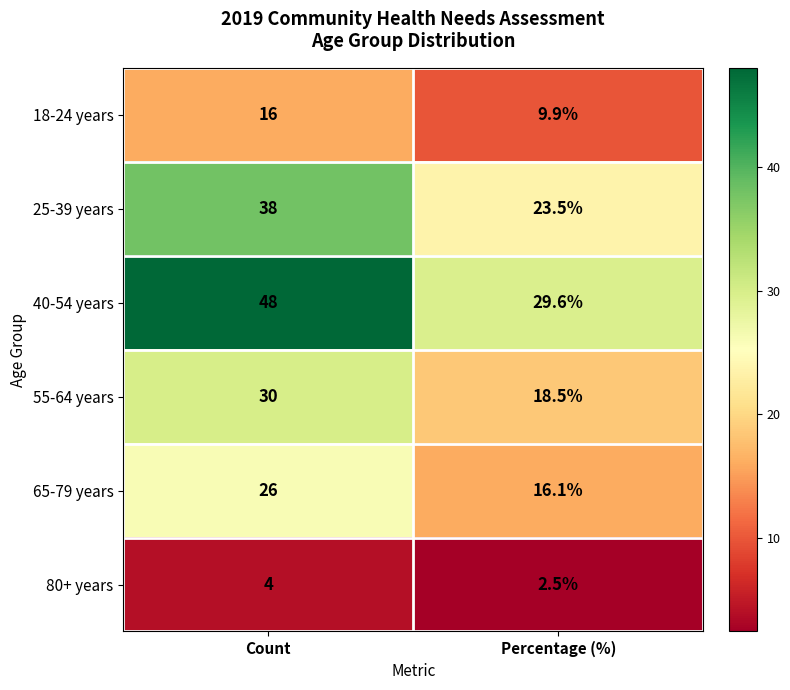

What is the difference between the 25-39 years values at Count and Percentage (%)?

14.5